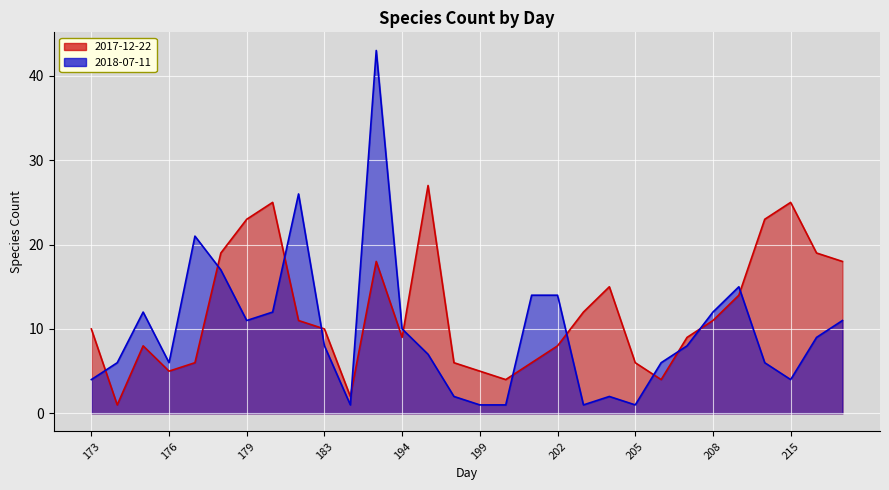

Count the number of categories in the chart.

30